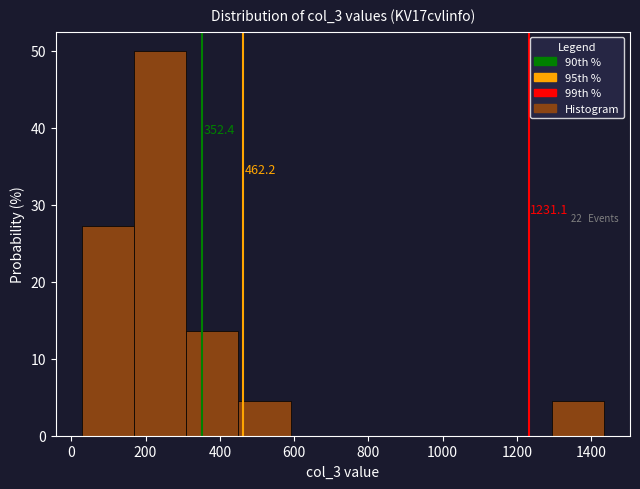

Which range on the x-axis has the tallest bar?

160 to 300